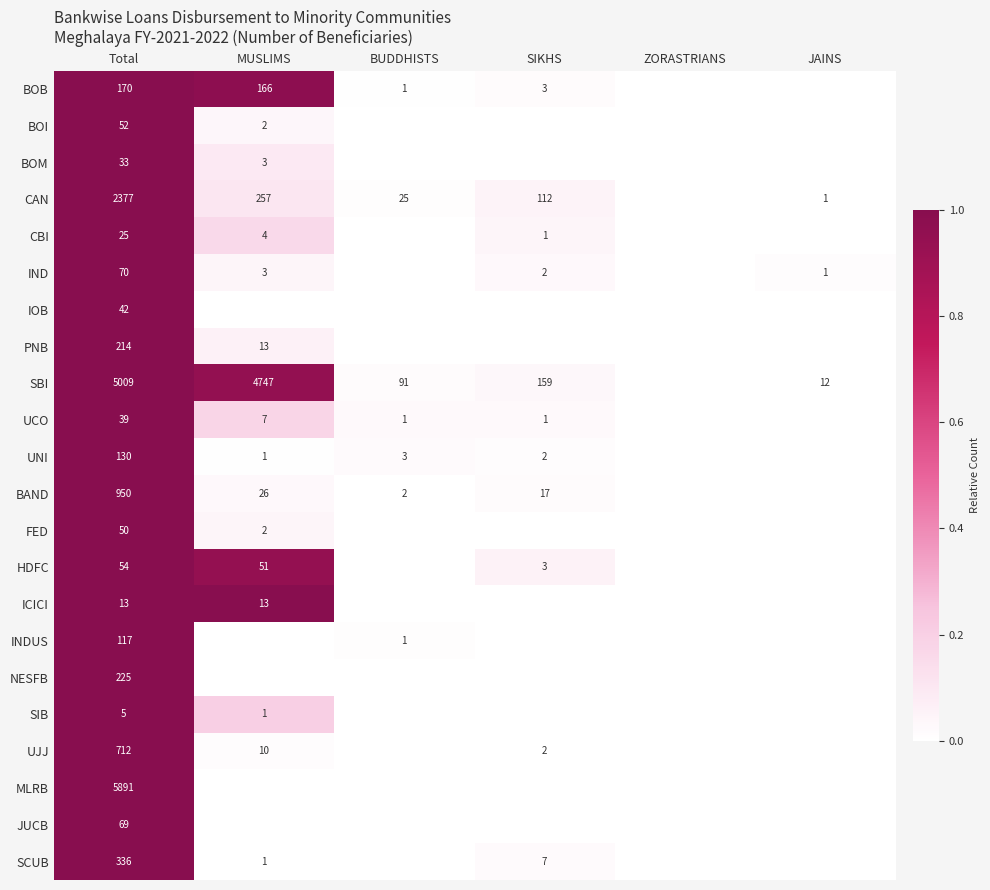

True or false: INDUS has a value of 1.7 at Total.

False